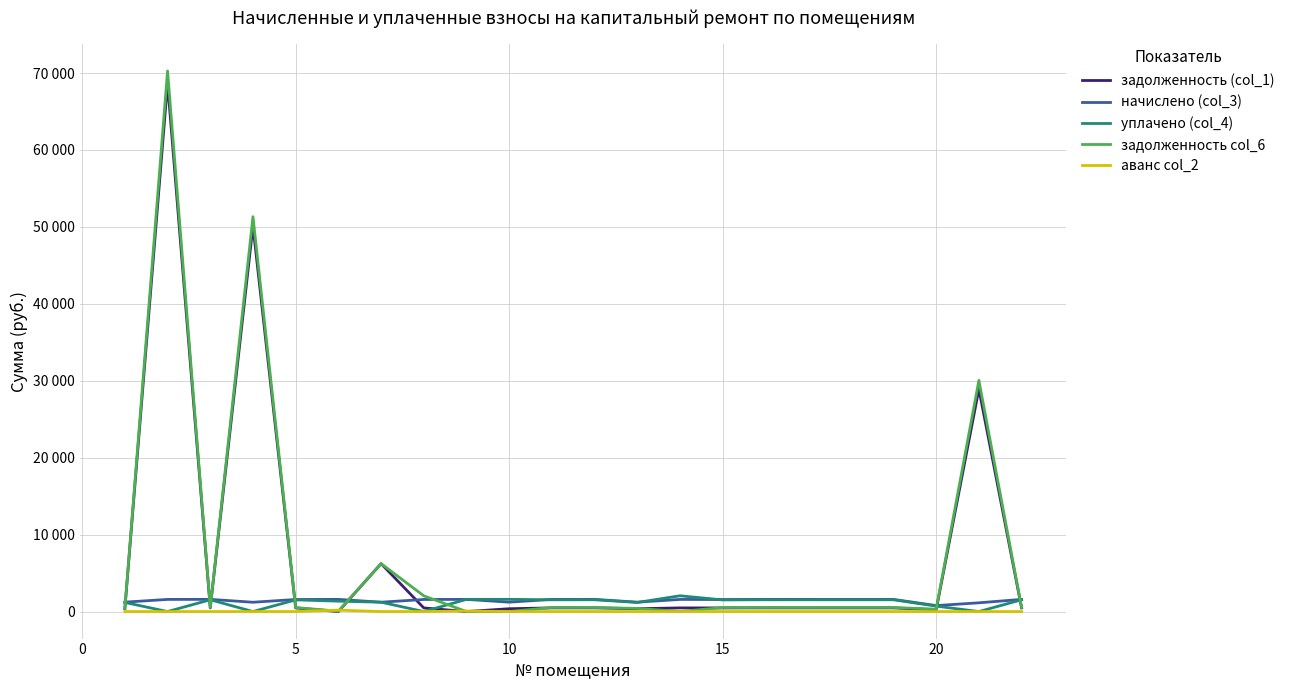

What is the value of the задолженность col_6 point at the 17th from the left?

527.1